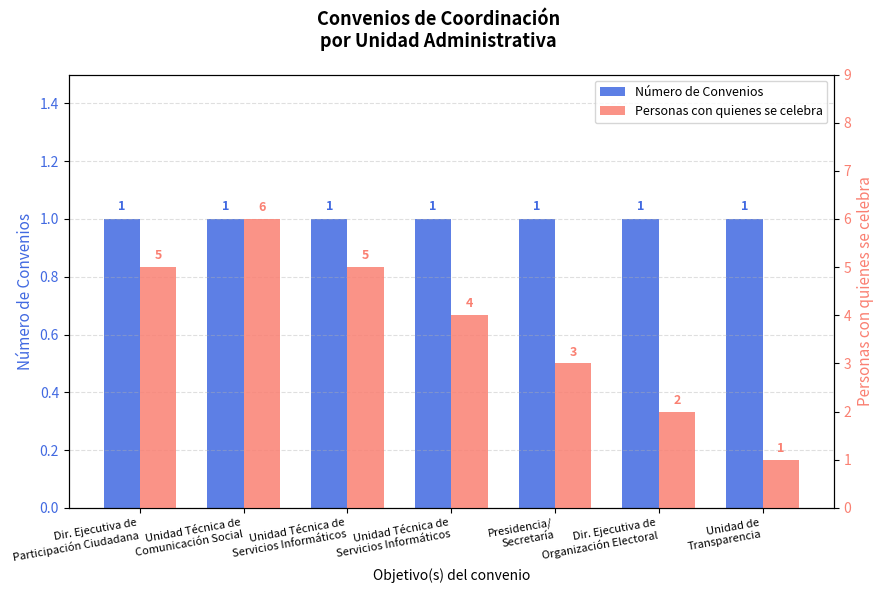

Is it true that Número de Convenios equals 1 at Unidad Técnica de
Comunicación Social?

True